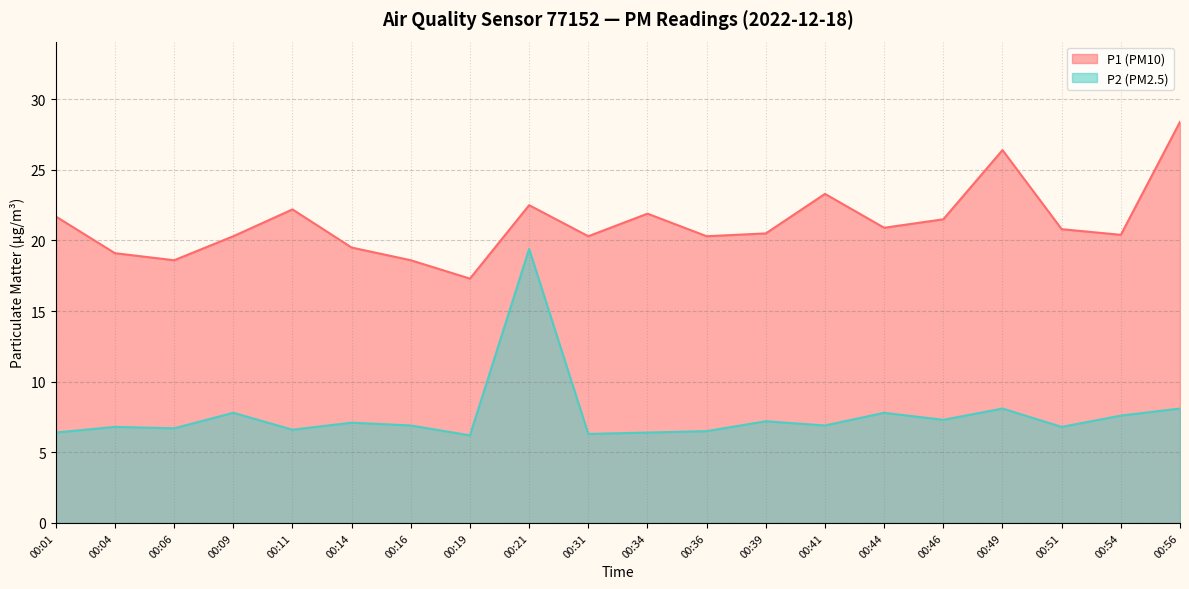

At how many categories does at least one series exceed 25?

2